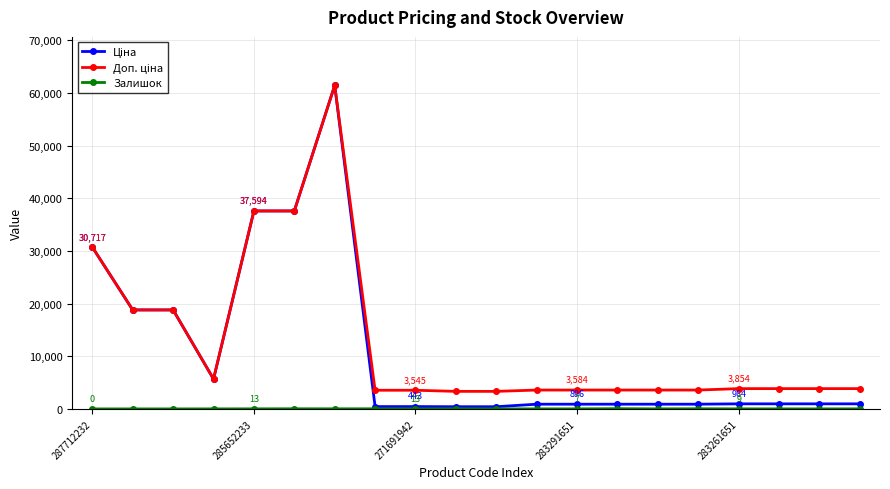

What is the greatest value displayed?

61434.3